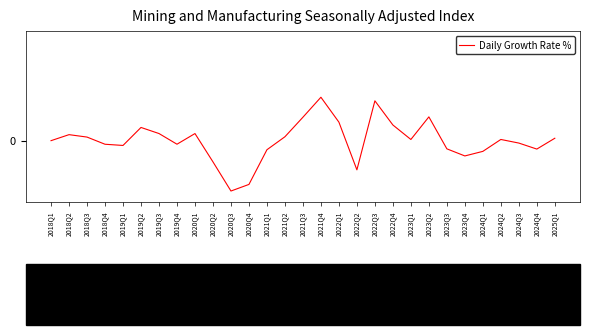

Does the chart display data point markers on the line(s)?

No